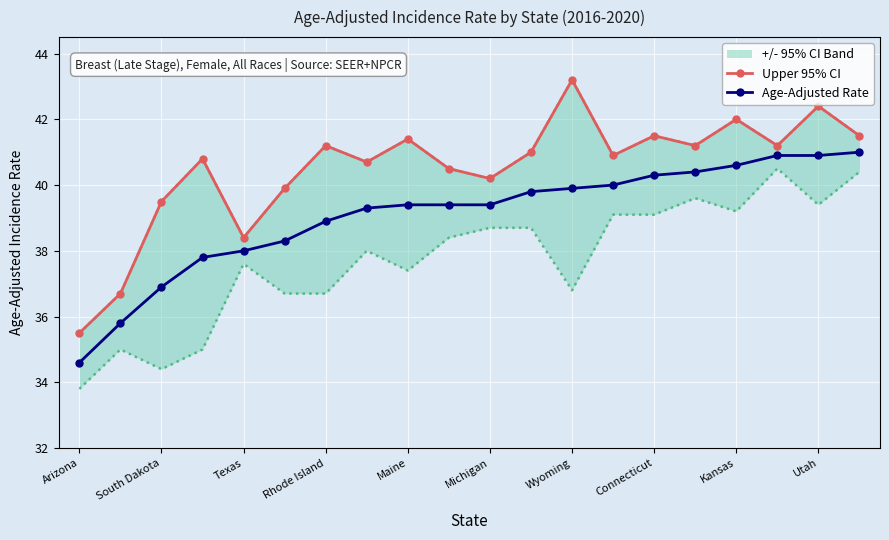

The value of Age-Adjusted Rate at Kansas is 40.6. True or false?

True